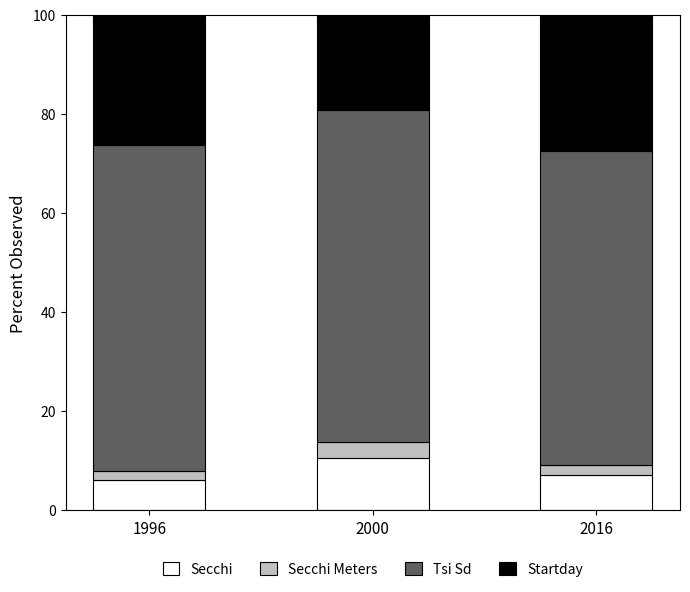

What is the minimum value for Secchi?

6.1